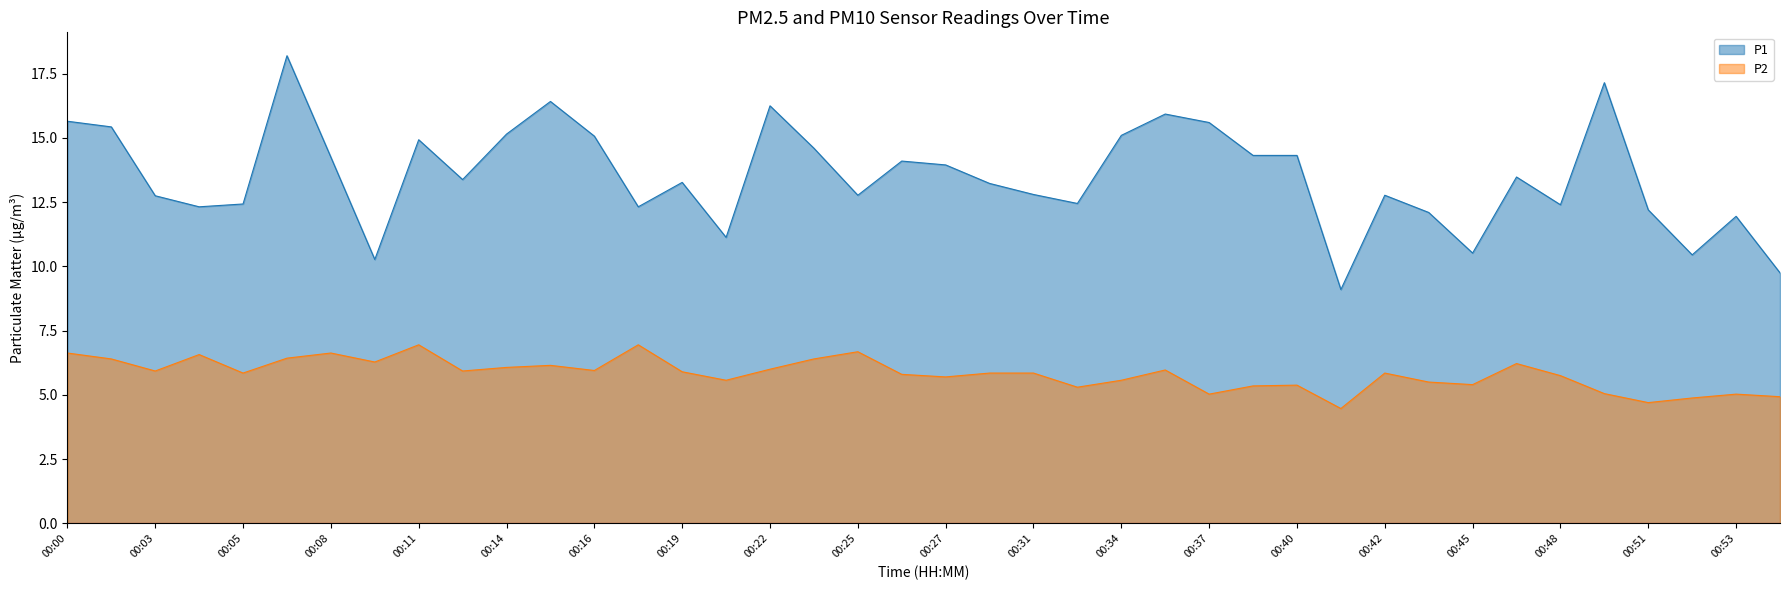

What are all the series names shown in the legend?

P1, P2